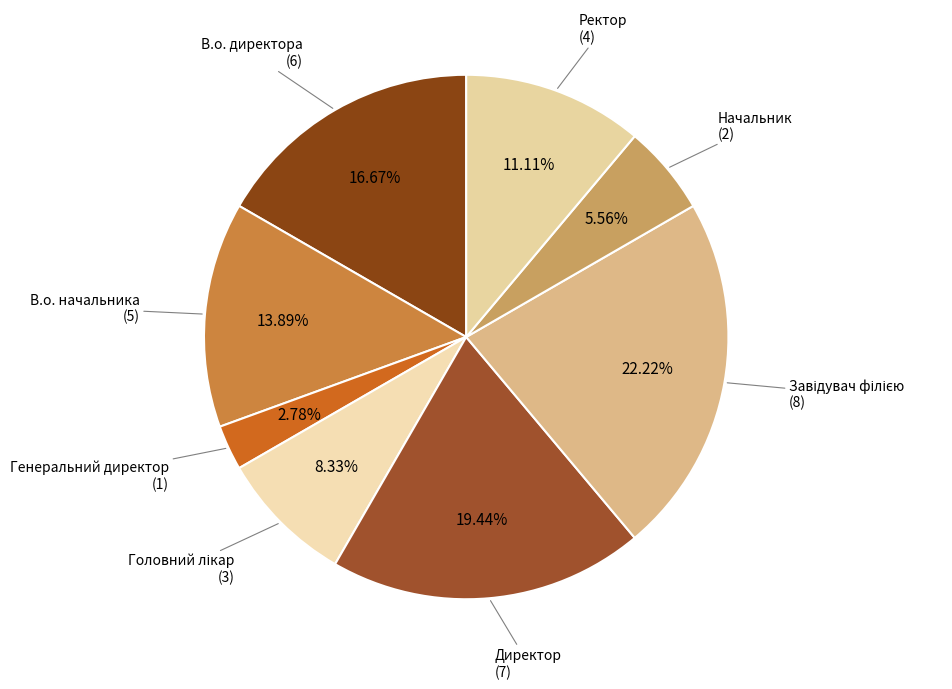

How many slices are in this pie chart?

8